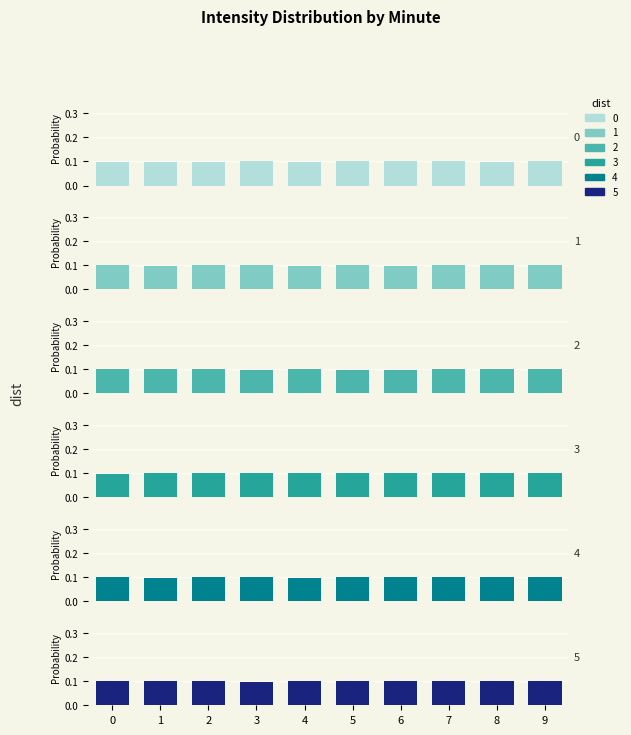

How many groups of bars are there?

10